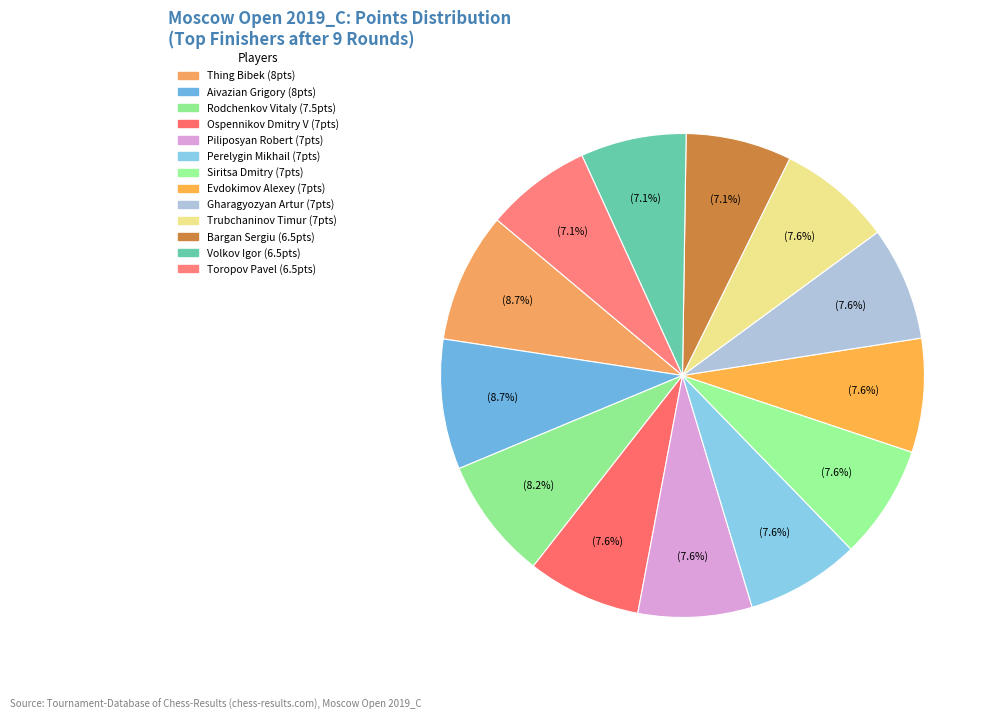

Rank the categories by value from highest to lowest.

Thing Bibek, Aivazian Grigory, Rodchenkov Vitaly, Ospennikov Dmitry V, Piliposyan Robert, Perelygin Mikhail, Siritsa Dmitry, Evdokimov Alexey, Gharagyozyan Artur, Trubchaninov Timur, Bargan Sergiu, Volkov Igor, Toropov Pavel